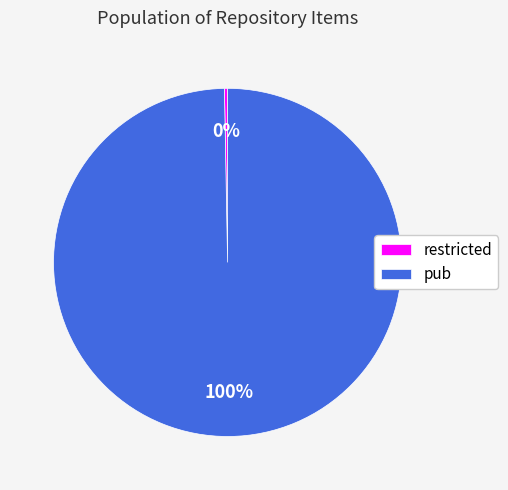

True or false: restricted accounts for 0% of the total.

True